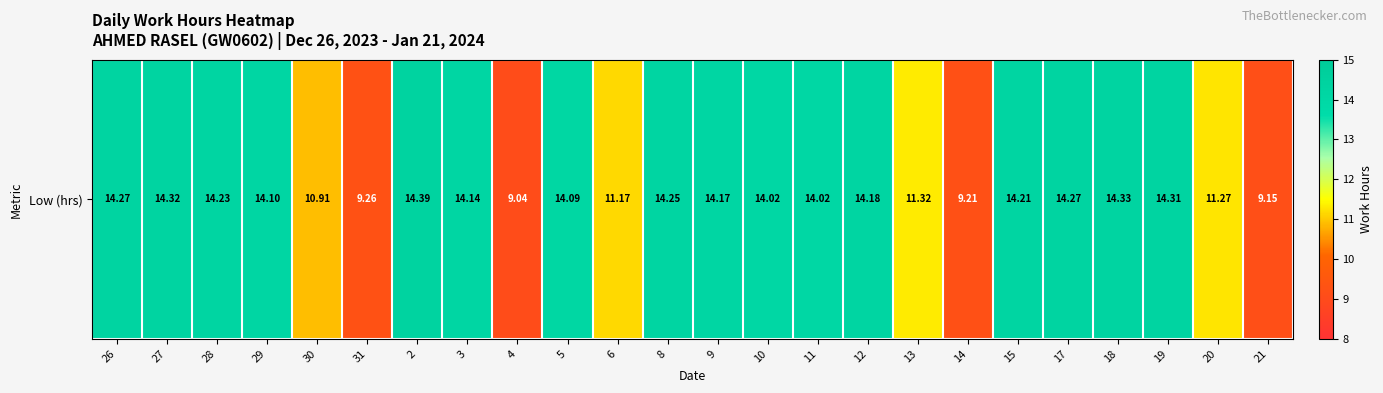

Reading left to right, list all the values displayed in this chart.

26=14.3	27=14.3	28=14.2	29=14.1	30=10.9	31=9.3	2=14.4	3=14.1	4=9.0	5=14.1	6=11.2	8=14.2	9=14.2	10=14.0	11=14.0	12=14.2	13=11.3	14=9.2	15=14.2	17=14.3	18=14.3	19=14.3	20=11.3	21=9.2